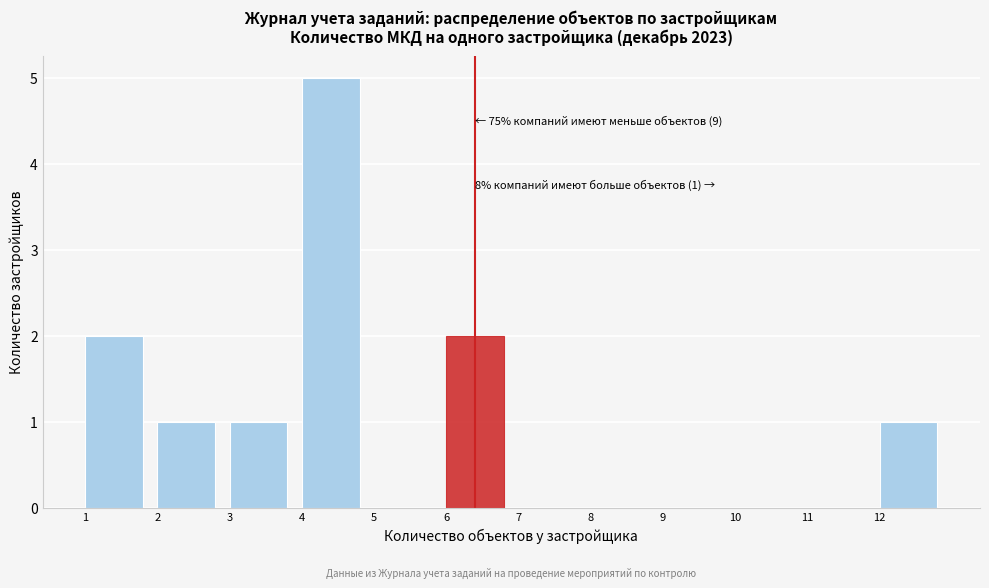

Reading left to right, extract all data points from this chart.

1=2	2=1	3=1	4=5	5=0	6=2	7=0	8=0	9=0	10=0	11=0	12=1